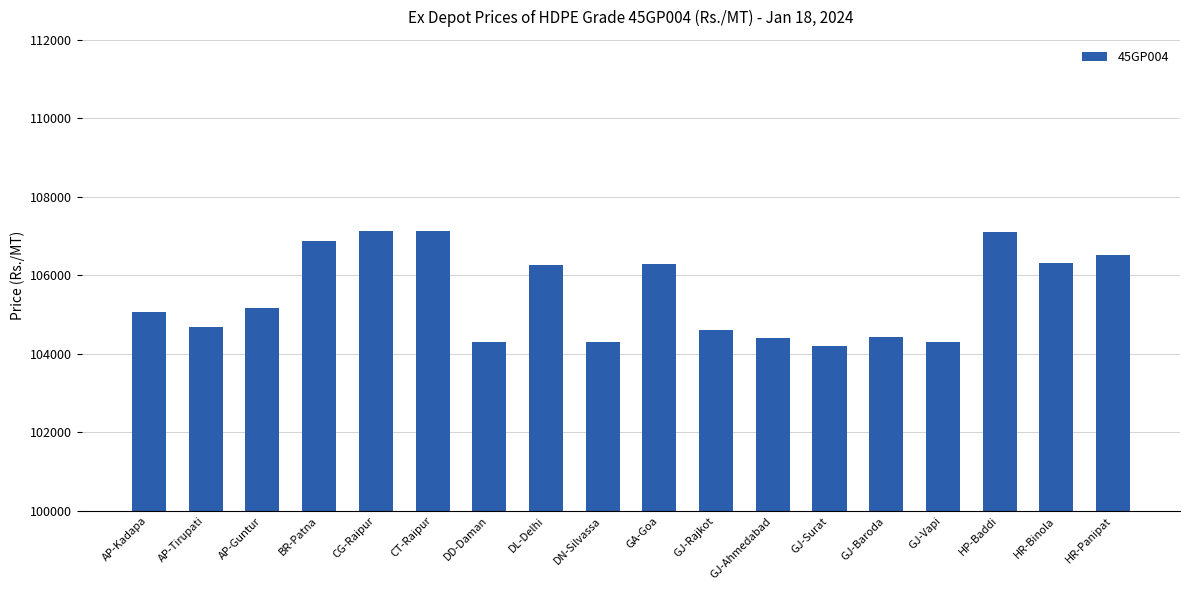

What is the label of the 12th bar from the right?

DD-Daman